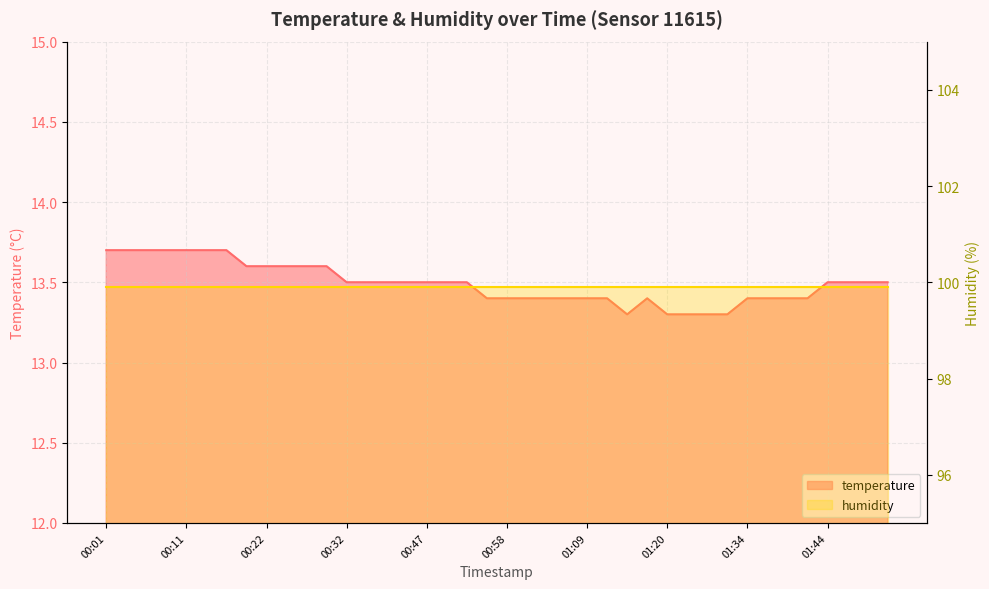

List the labels in order of value, largest first.

00:01, 00:03, 00:06, 00:09, 00:11, 00:14, 00:17, 00:19, 00:22, 00:24, 00:27, 00:30, 00:32, 00:35, 00:38, 00:41, 00:47, 00:50, 00:52, 01:44, 01:47, 01:49, 01:52, 00:55, 00:58, 01:01, 01:04, 01:06, 01:09, 01:12, 01:17, 01:34, 01:36, 01:39, 01:42, 01:15, 01:20, 01:26, 01:28, 01:31